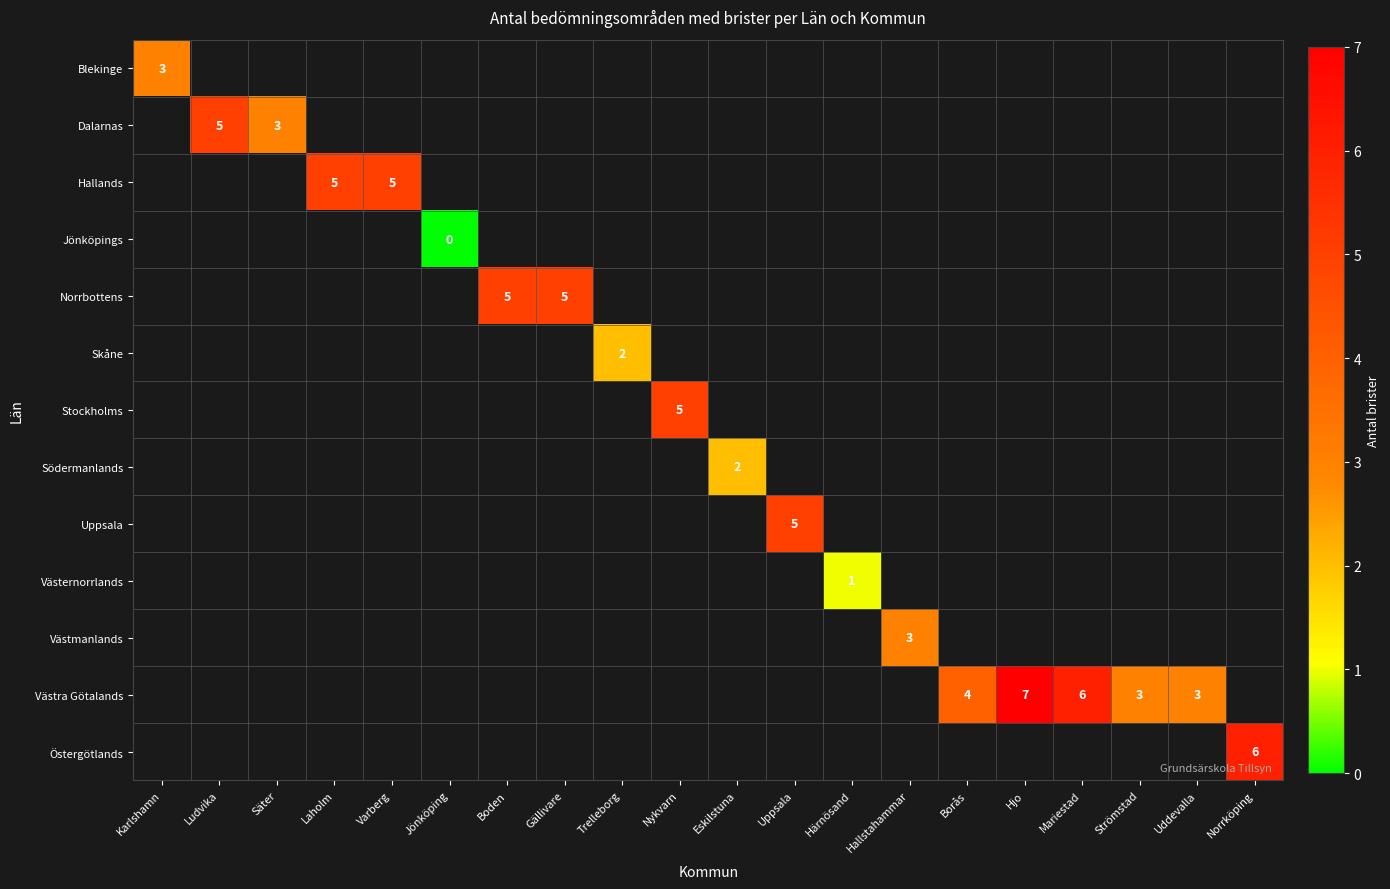

The Västra Götalands series shows 6 at Mariestad. True or false?

True